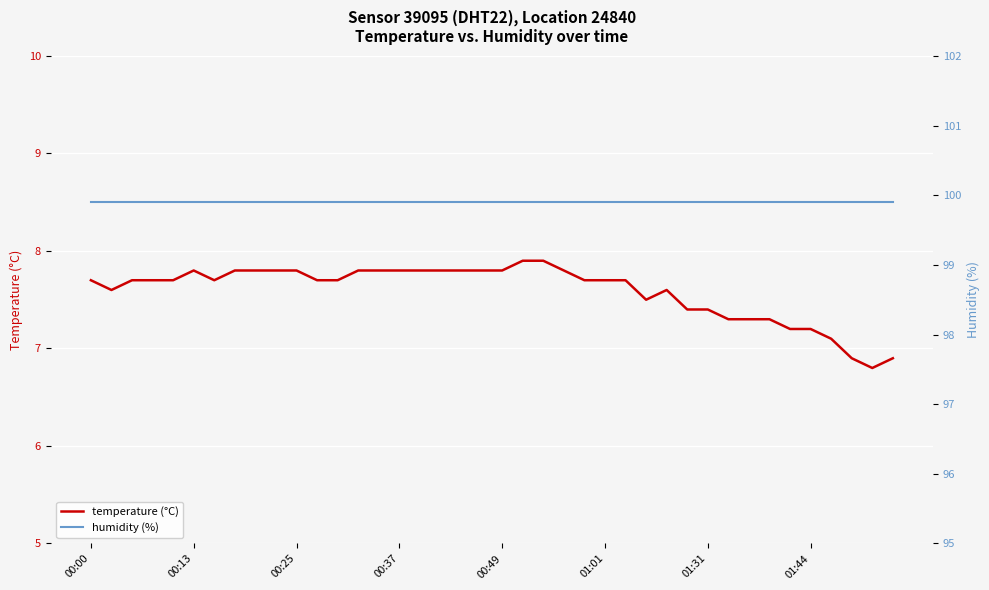

What is the total value across all series at 14?

107.7